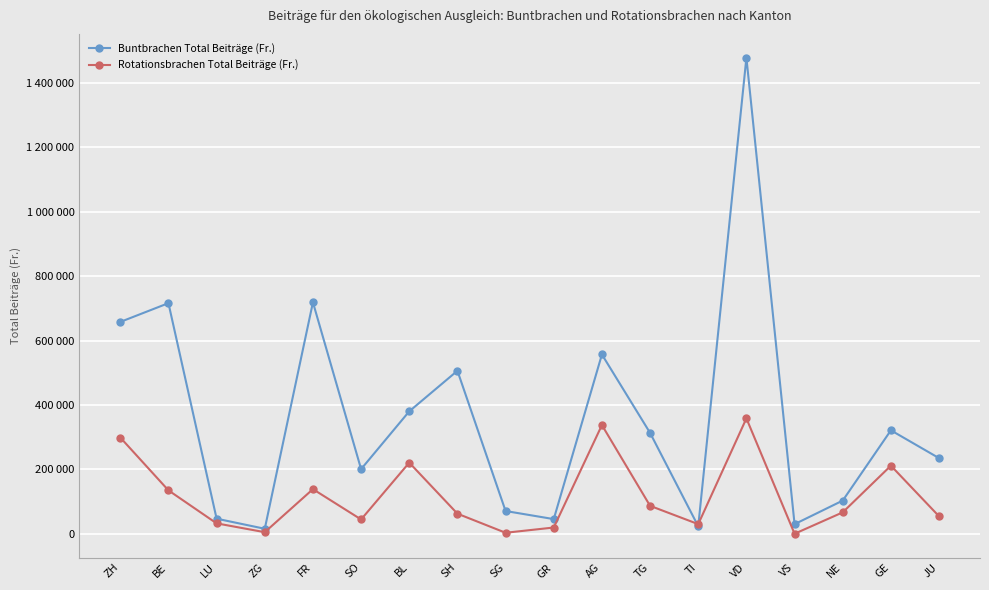

What are all the series names shown in the legend?

Buntbrachen Total Beiträge (Fr.), Rotationsbrachen Total Beiträge (Fr.)